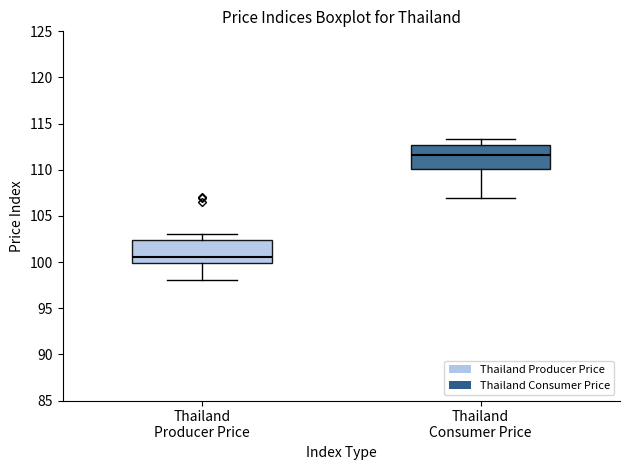

Where does the upper whisker of the box for Thailand Consumer Price end on the y-axis? The values are not printed on the chart, so give them approximately, as read against the axis.

113.5